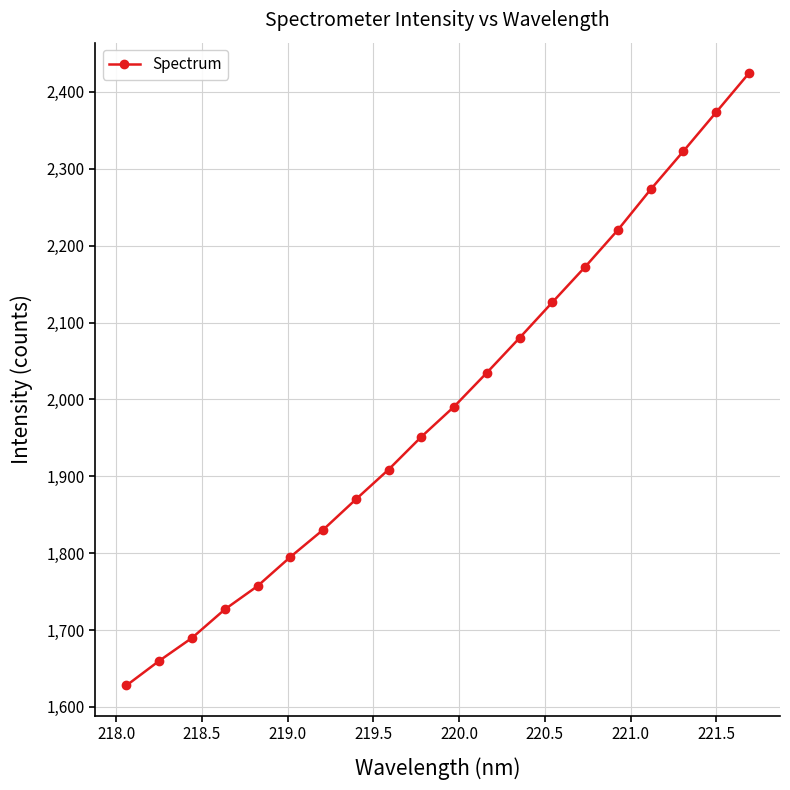

How many categories are shown in the chart?

20